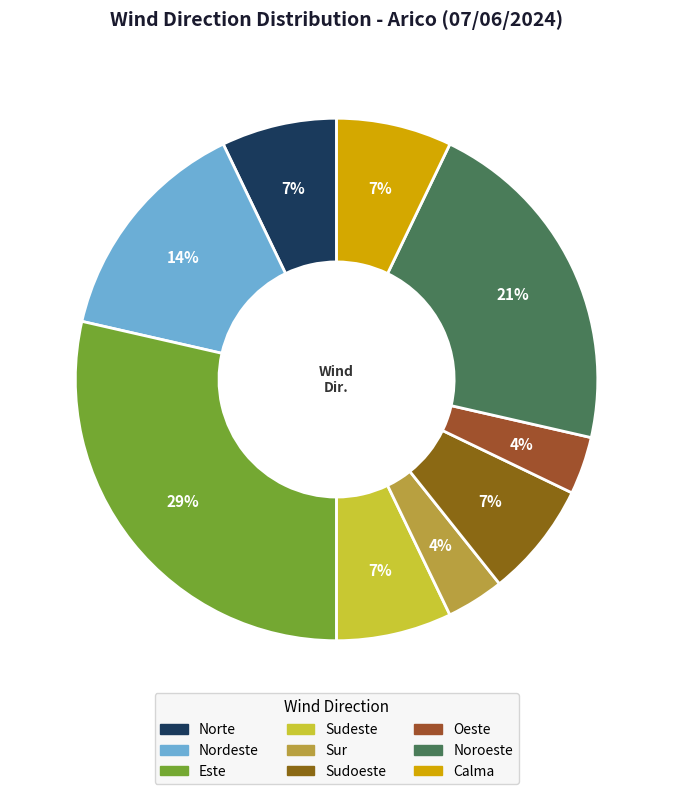

How many segments does this pie chart have?

9